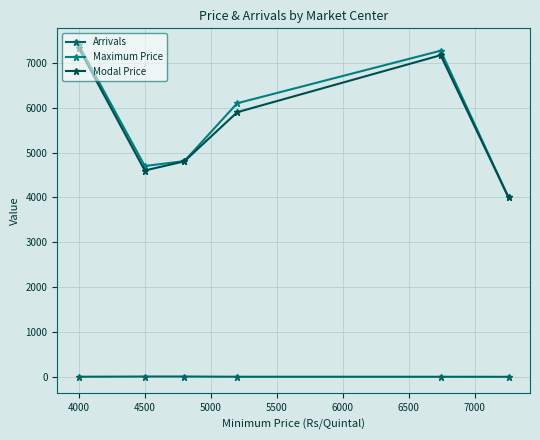

How many distinct data groups are displayed?

3